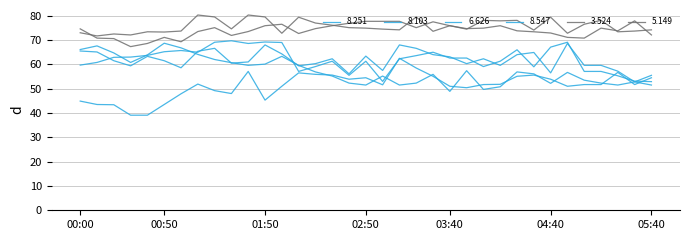

Does the chart have visible grid lines?

Yes